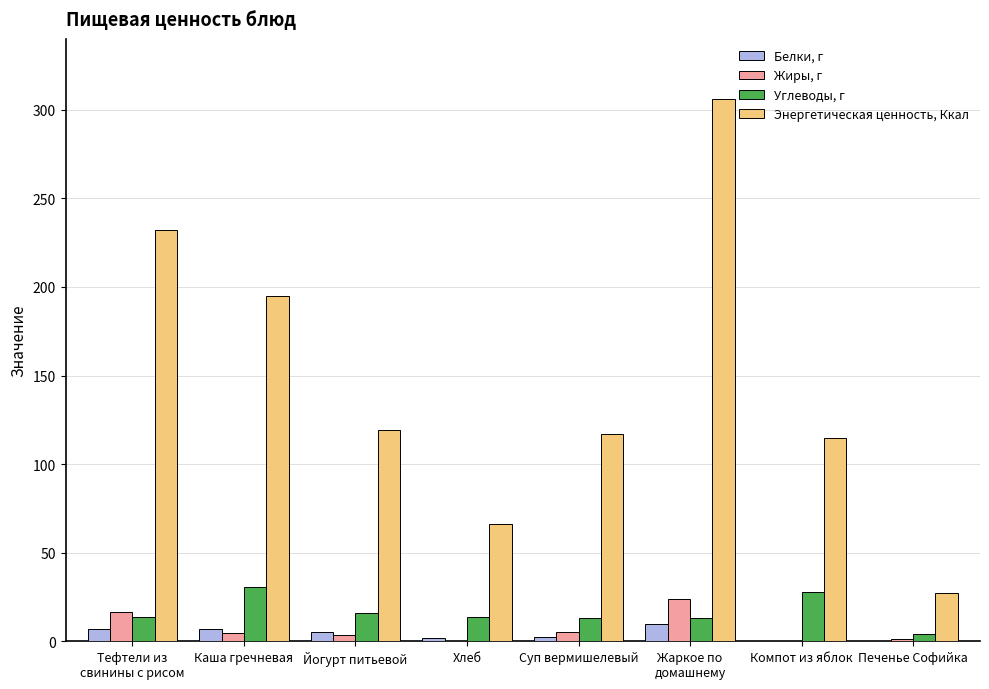

How many groups of bars are there?

8